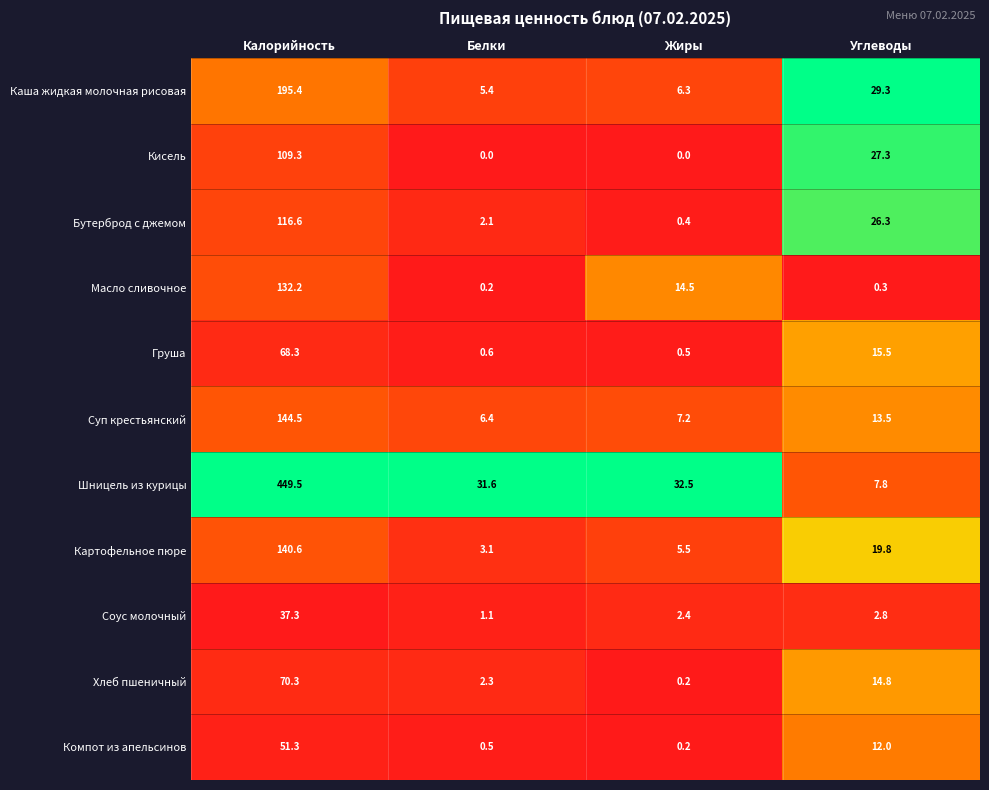

At which label is Соус молочный closest to 19?

Углеводы